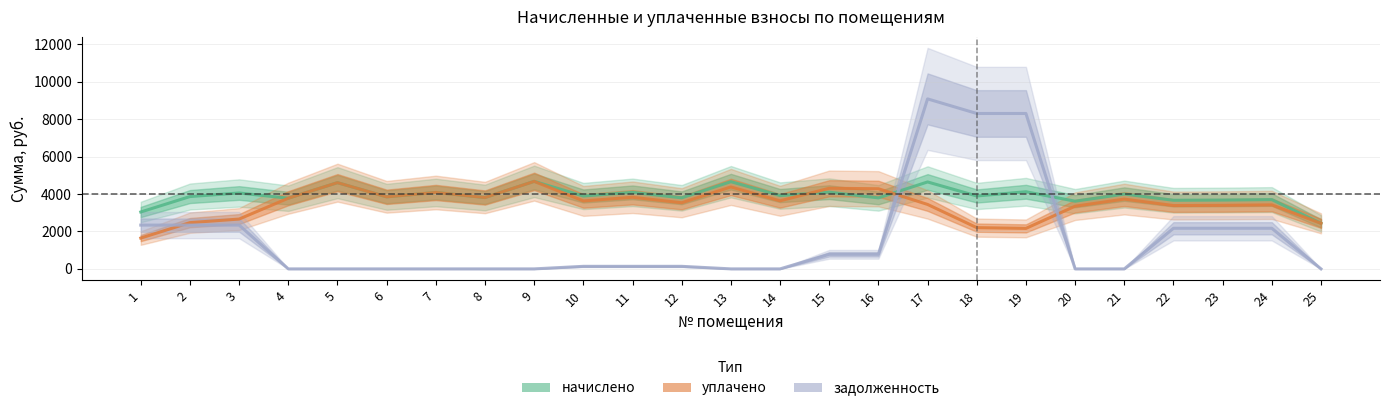

Is it true that уплачено equals 3732.4 at 21?

True